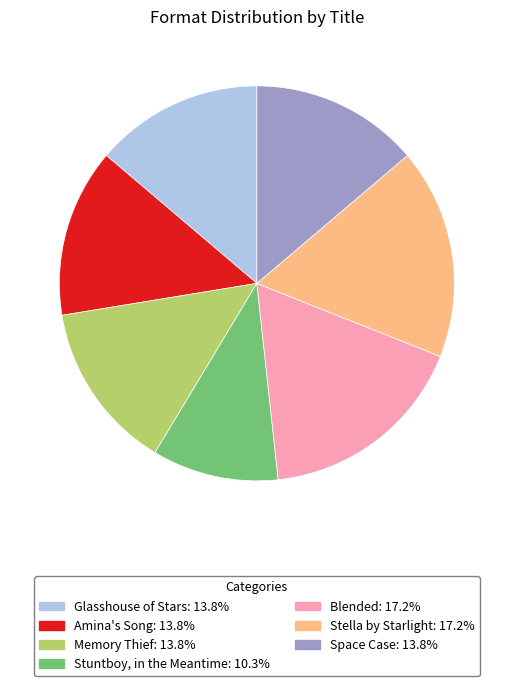

Between Stuntboy, in the Meantime and Space Case, which is larger?

Space Case